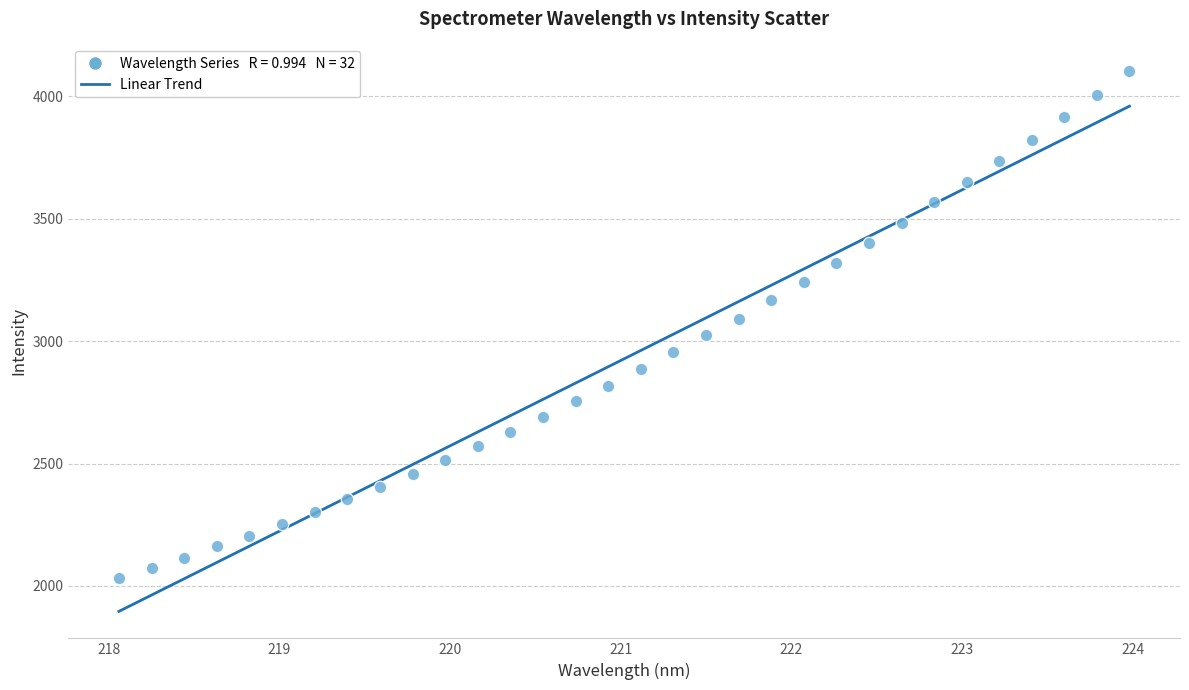

What is the range of X values (max minus min)?

5.9